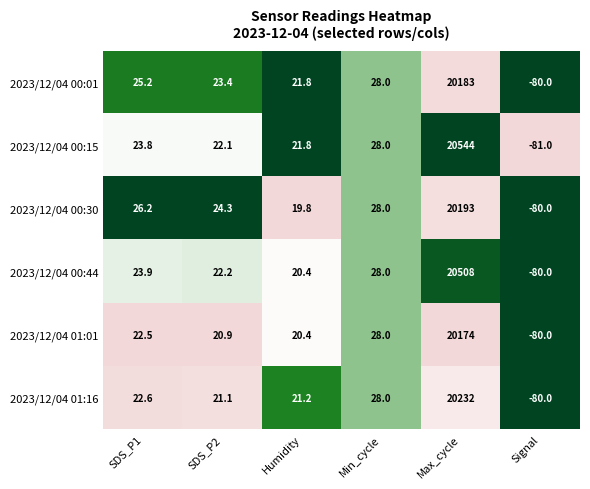

List the labels in order of 2023/12/04 01:01 value, largest first.

Max_cycle, Min_cycle, SDS_P1, SDS_P2, Humidity, Signal